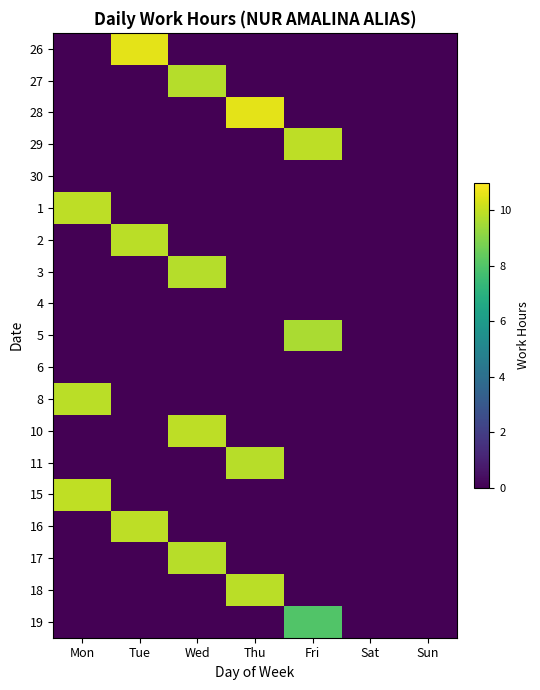

At how many categories does at least one series exceed 3?

5